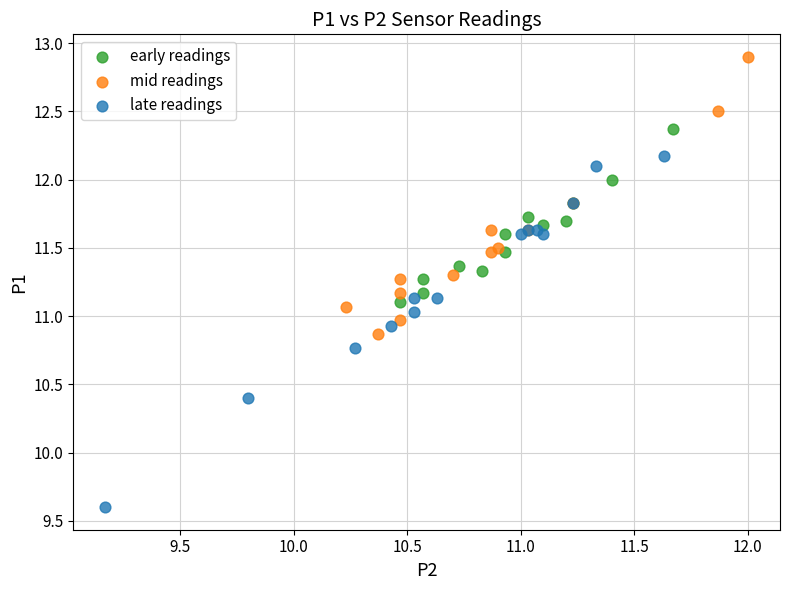

Which series contains the highest Y value?

mid readings